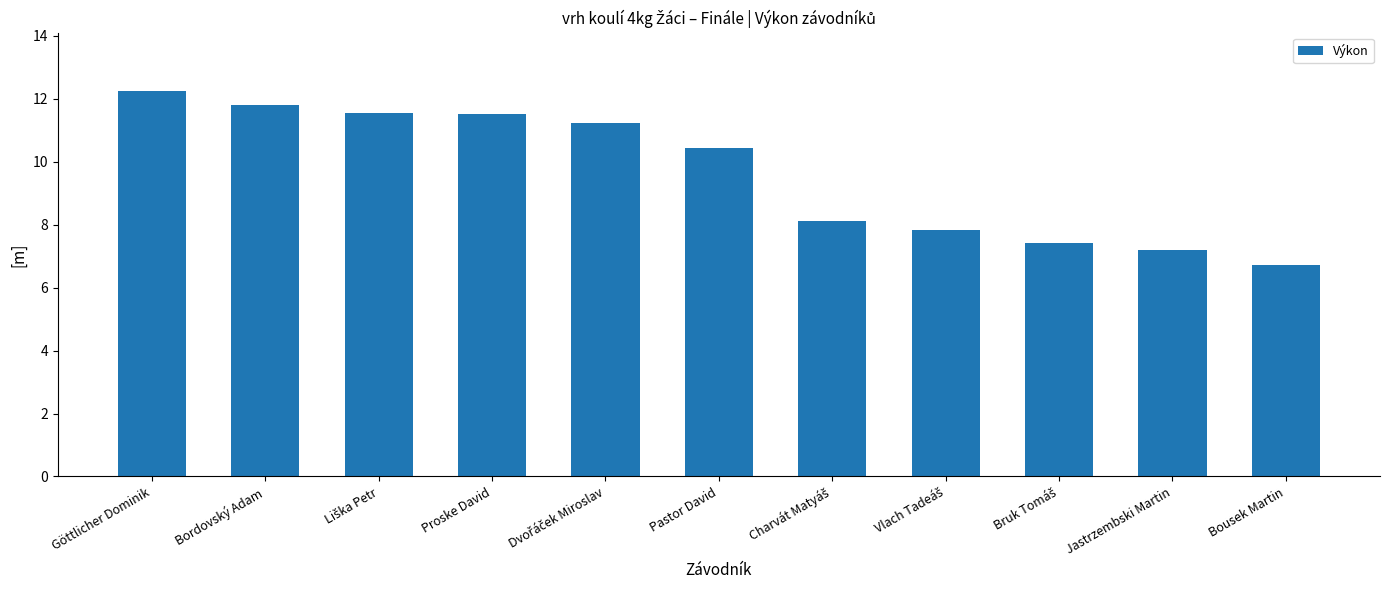

What is the label of the 1st bar from the left?

Göttlicher Dominik